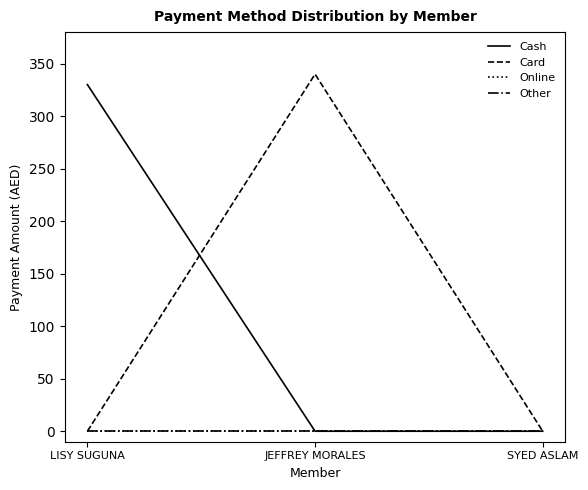

Rank the categories by Other value from highest to lowest.

LISY SUGUNA, JEFFREY MORALES, SYED ASLAM